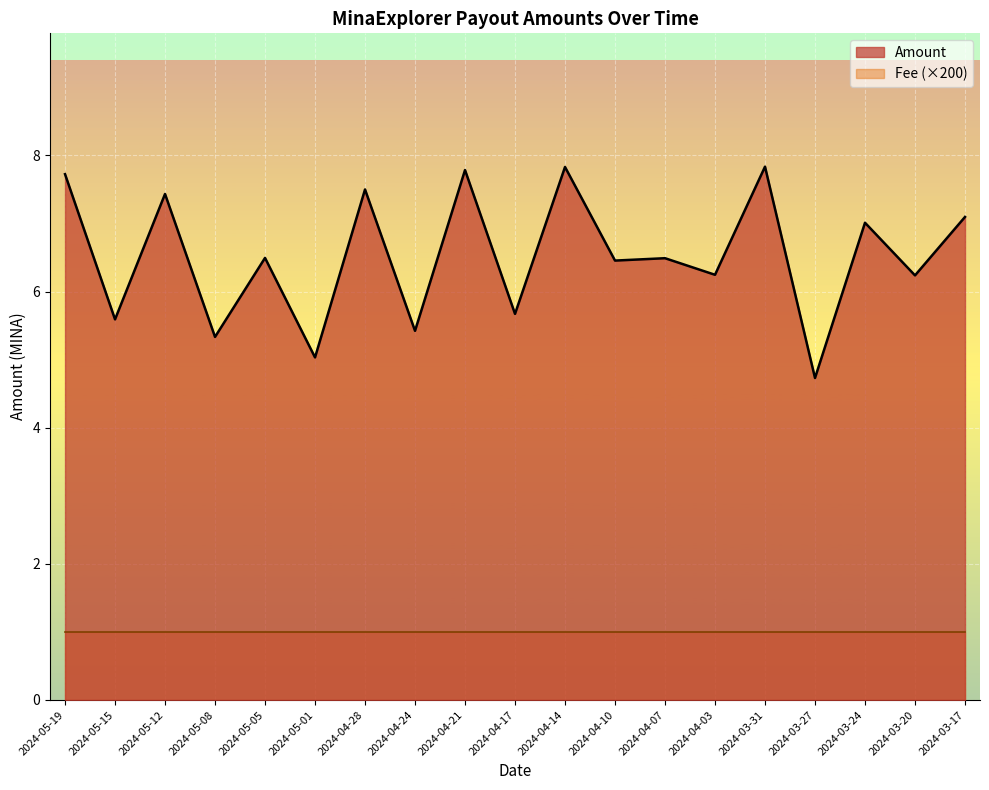

Which category has the highest value across all series?

2024-03-31